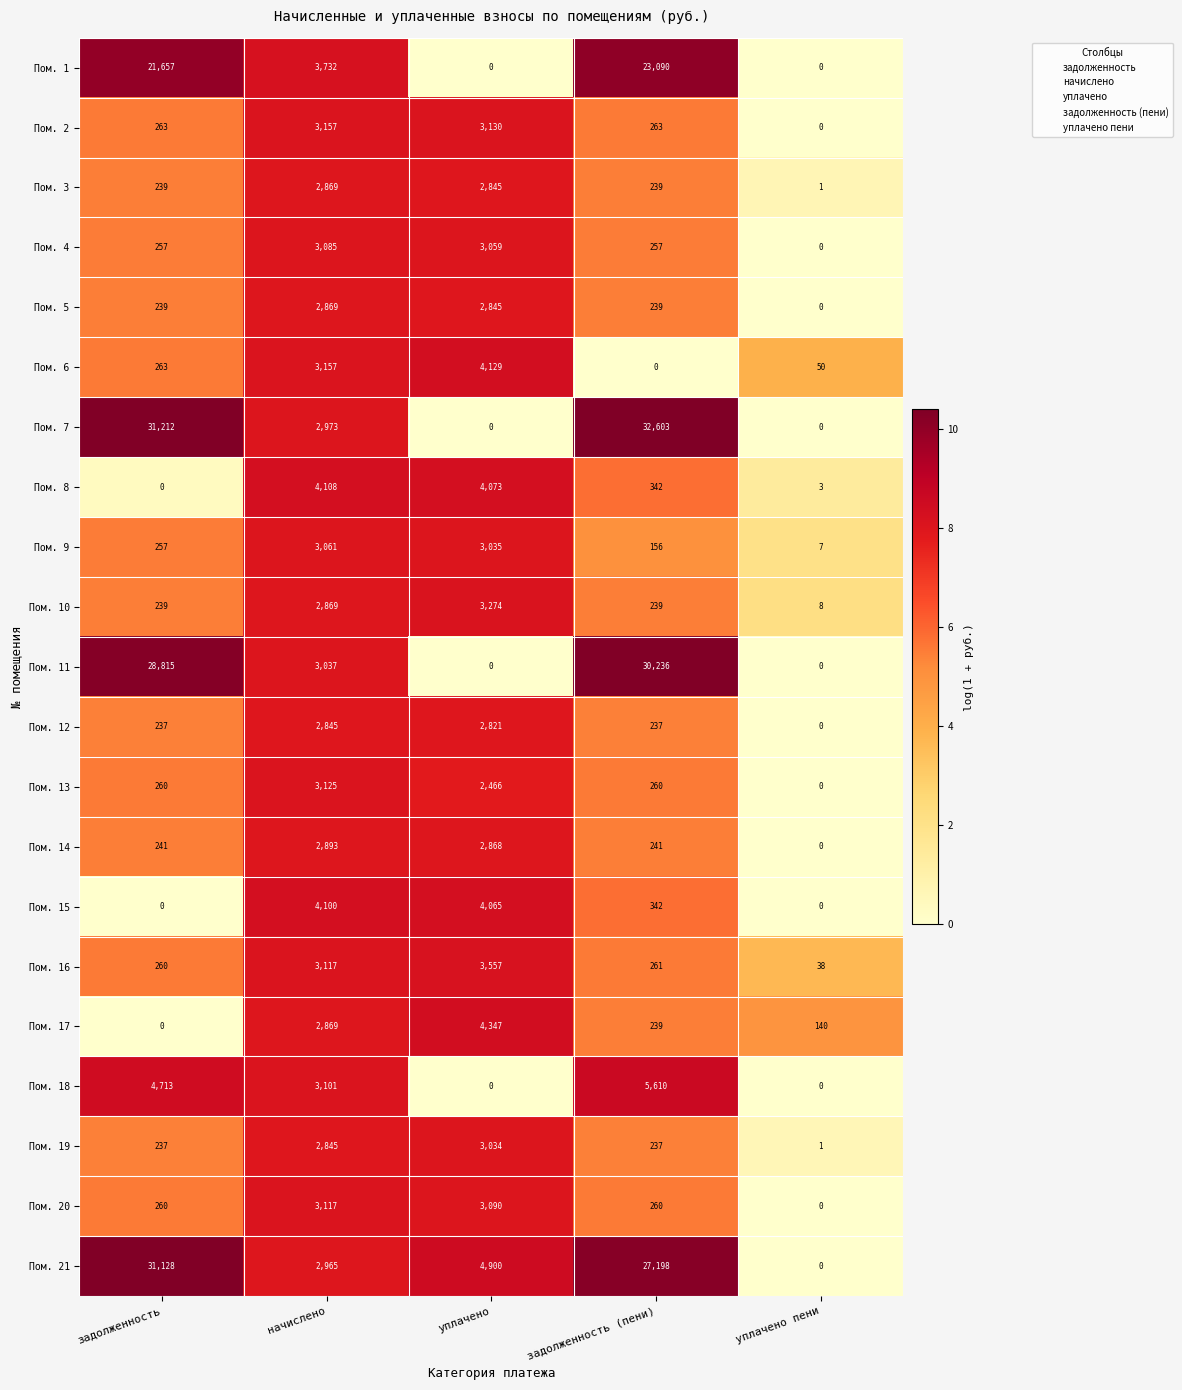

How many distinct data groups are displayed?

21